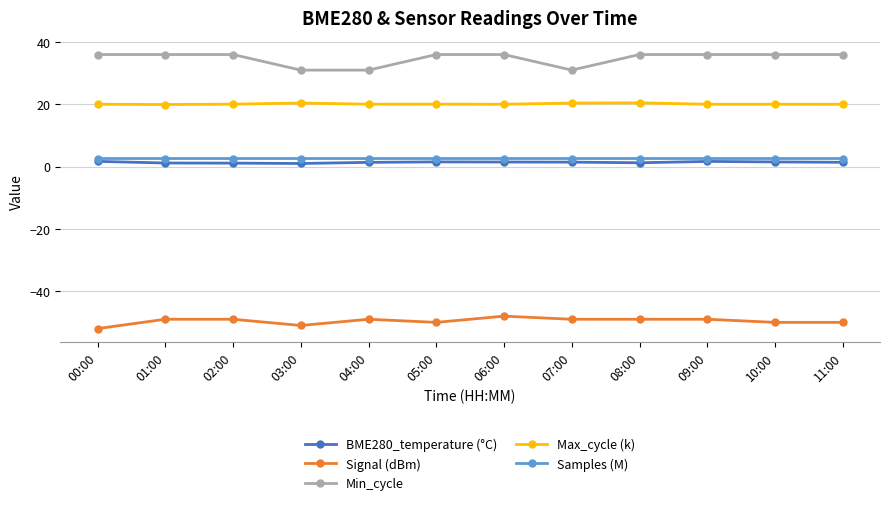

What is the difference between the BME280_temperature (°C) values at 06:00 and 03:00?

0.5